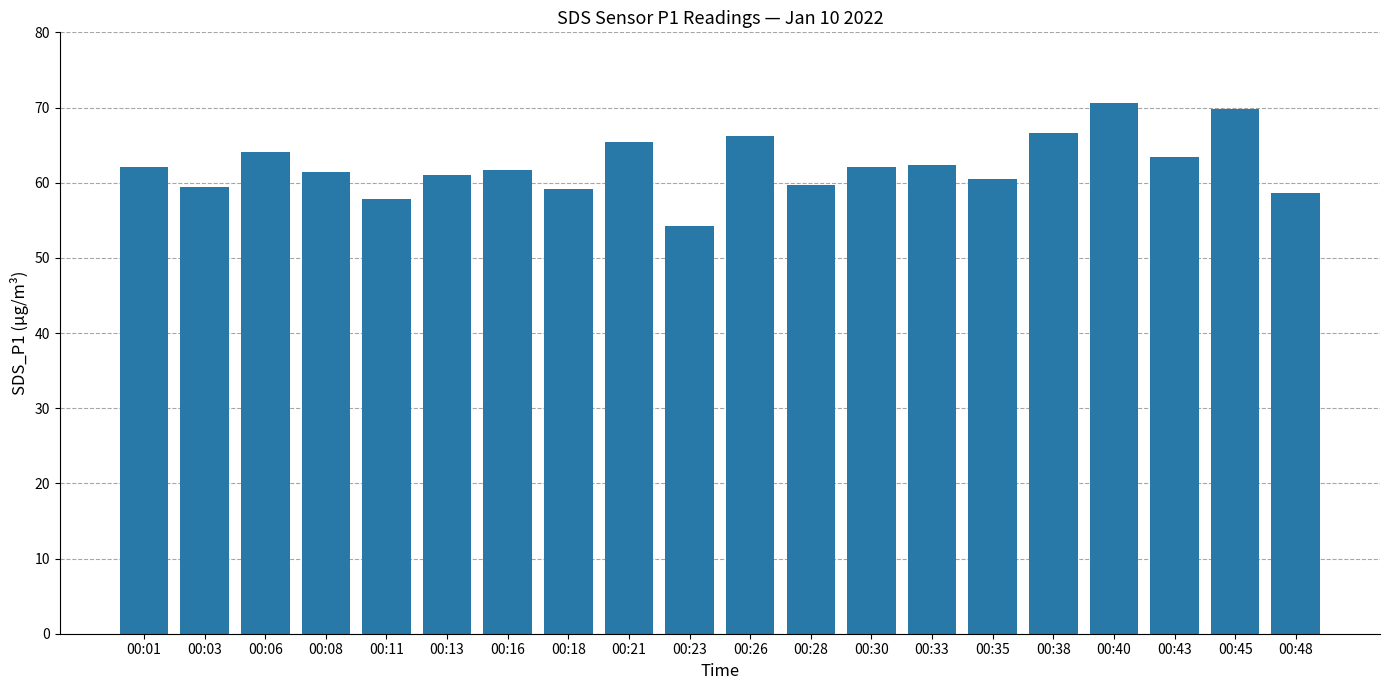

What is the difference between the maximum and minimum values?

16.3